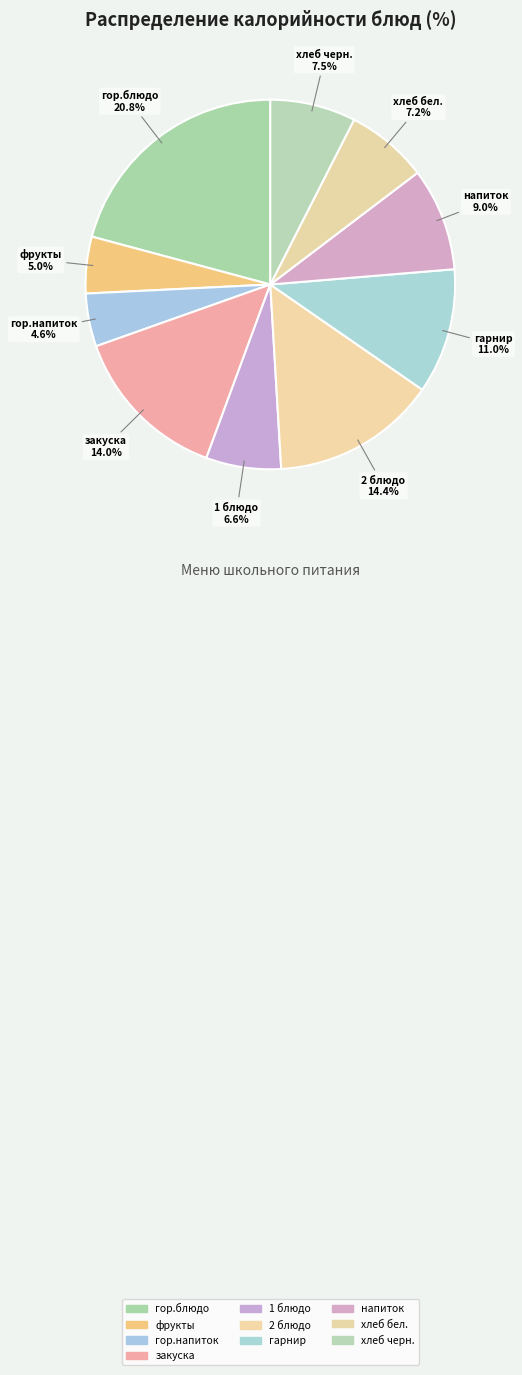

To the nearest percent, what is the combined percentage of гарнир and 2 блюдо?

25%